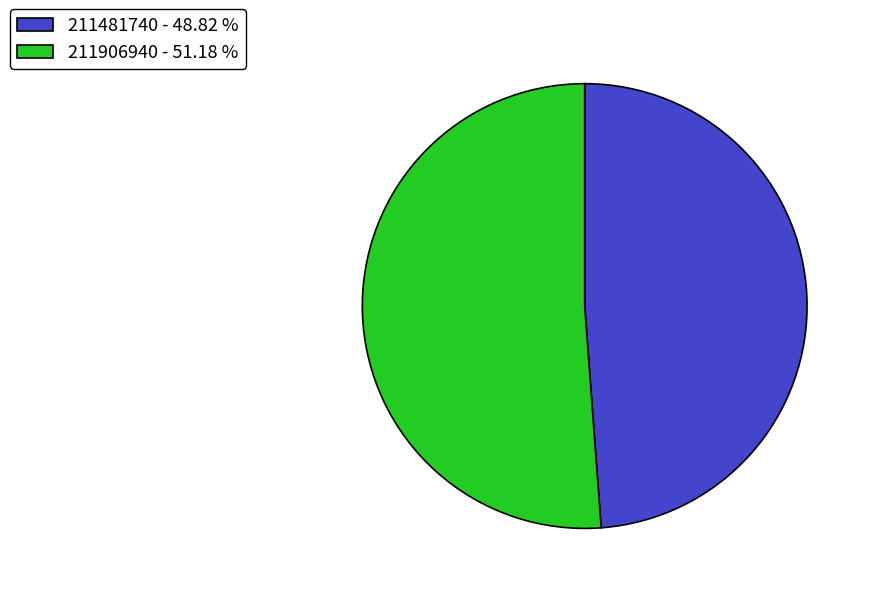

Is it true that 211481740 is 40% of the pie?

False